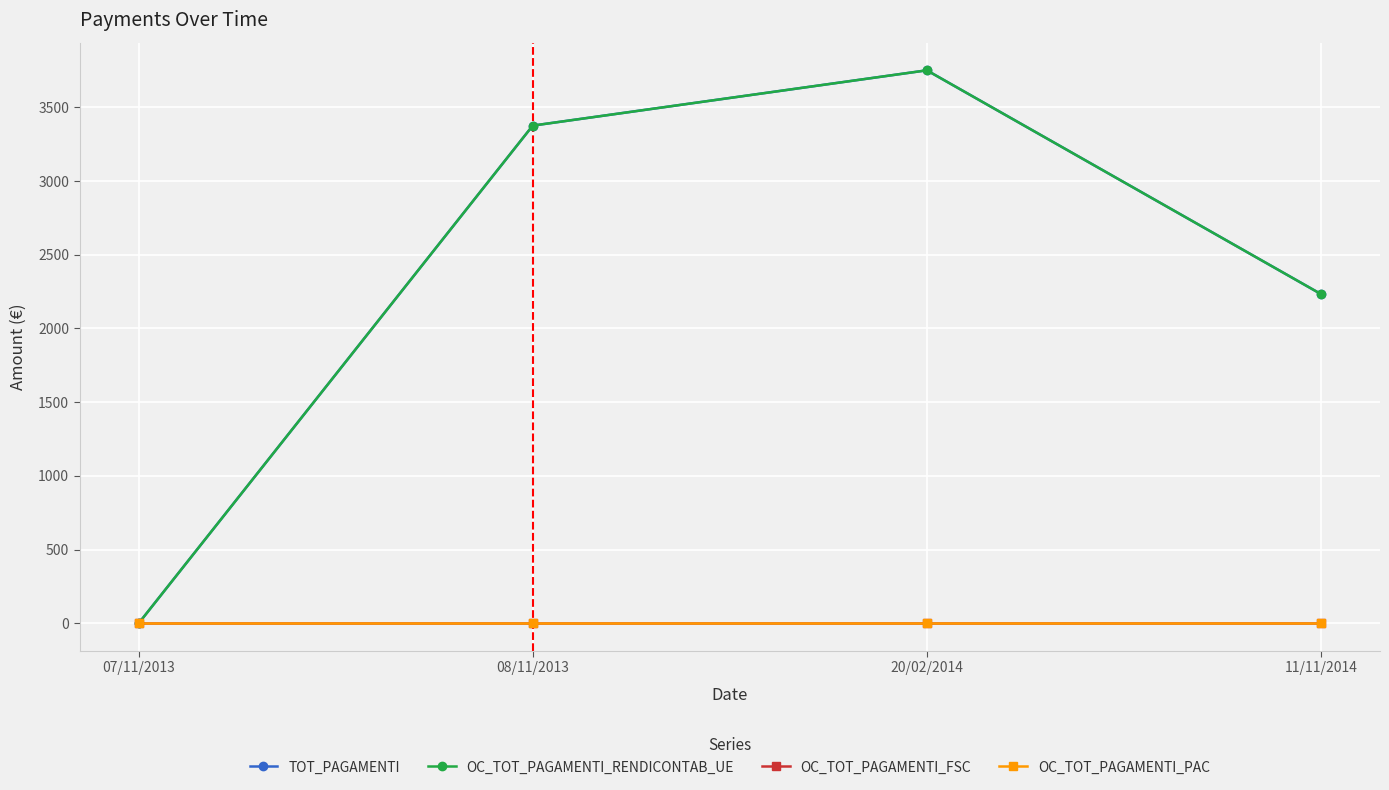

At which label does OC_TOT_PAGAMENTI_RENDICONTAB_UE first exceed 3375?

08/11/2013